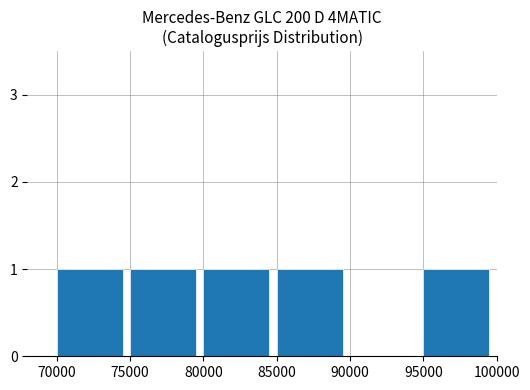

Is it true that the value at 75000 is 2?

False